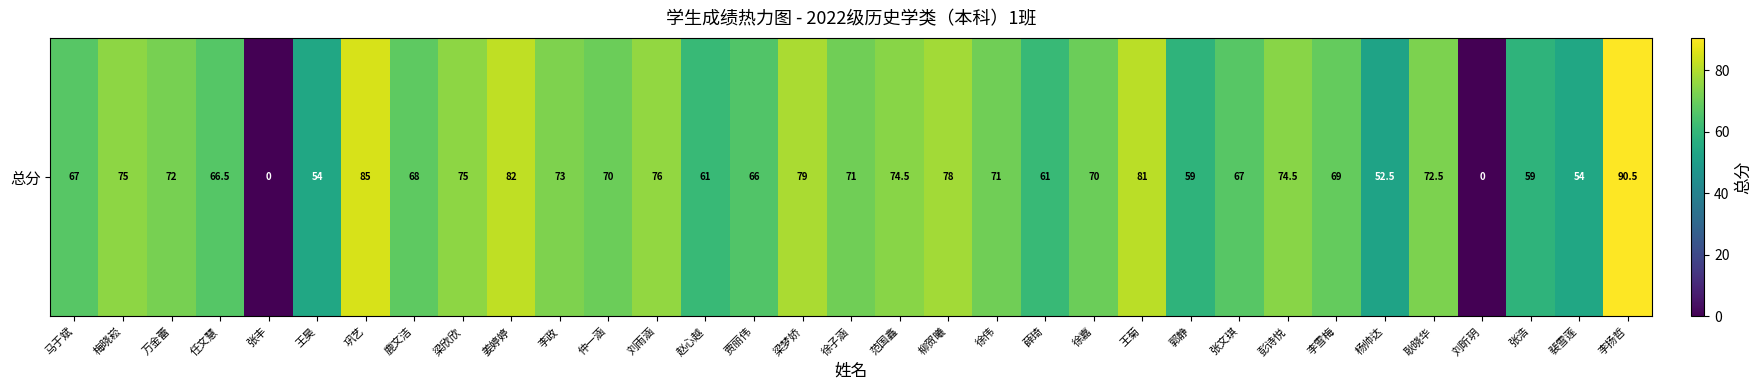

What is the difference between the maximum and minimum values?

90.5